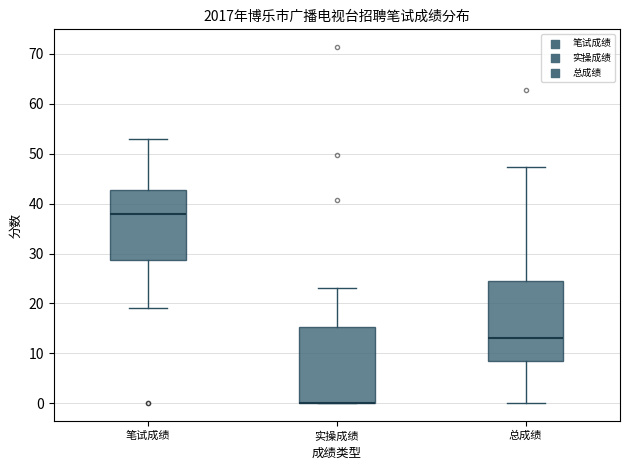

Reading left to right, read every box against the y-axis: the position of its median line, the range the box covers, and the ends of its whiskers. The values are not printed on the chart, so give them approximately, as read against the axis.

笔试成绩: median 38, box 29 to 43, whiskers 19 to 53
实操成绩: median 0 (drawn on the box's lower edge), box 0 to 15, whiskers 0 to 23
总成绩: median 13, box 9 to 24, whiskers 0 to 47